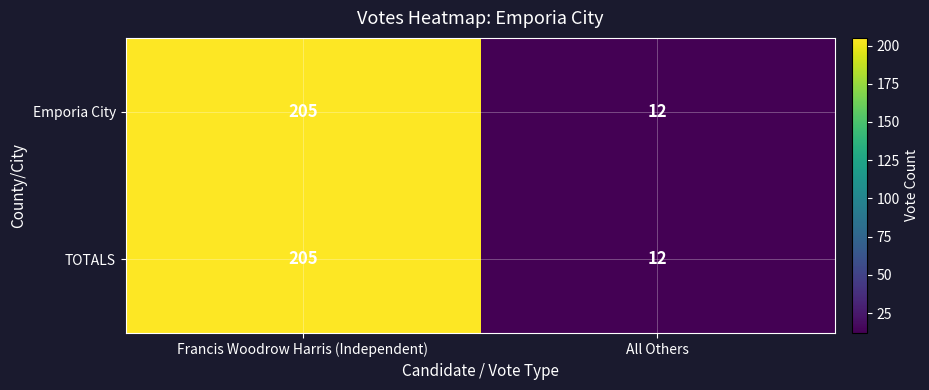

List the labels in order of TOTALS value, smallest first.

All Others, Francis Woodrow Harris (Independent)